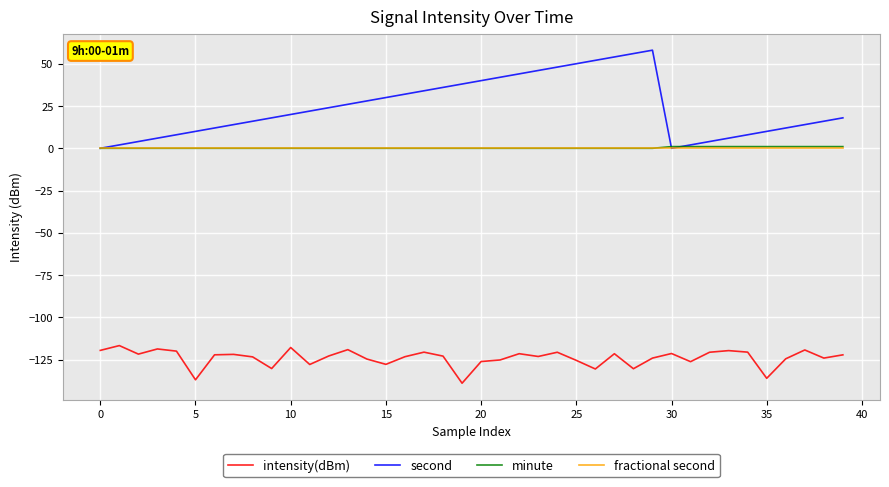

What is the maximum value for intensity(dBm)?

-116.6